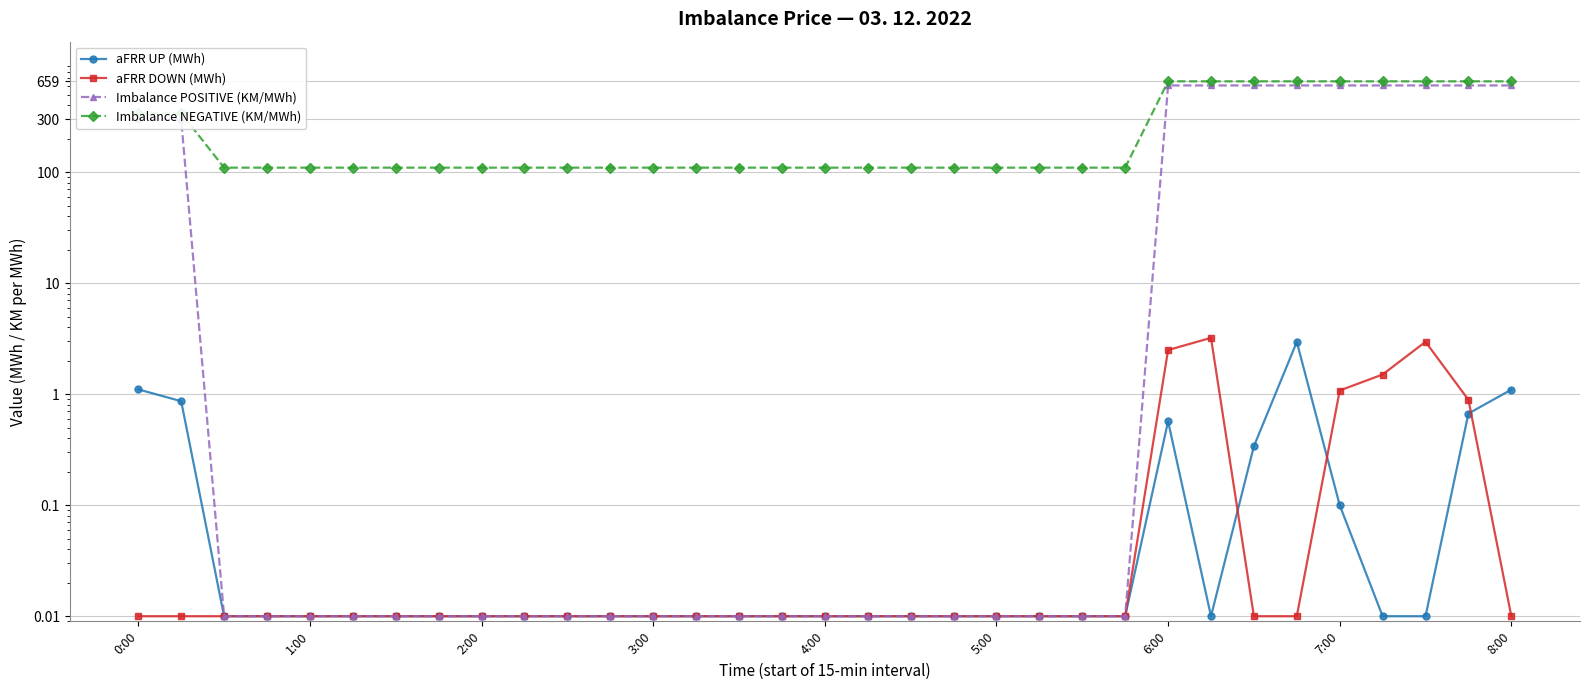

List the series in order of their peak value, lowest first.

aFRR UP (MWh), aFRR DOWN (MWh), Imbalance POSITIVE (KM/MWh), Imbalance NEGATIVE (KM/MWh)